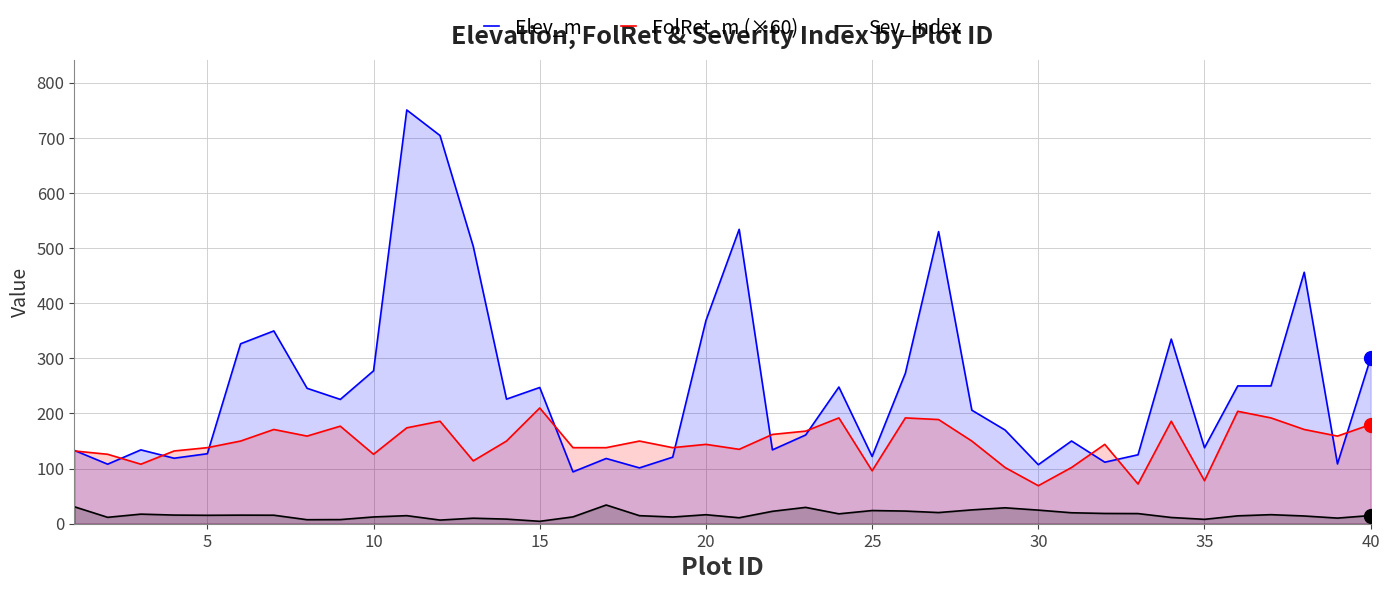

What is the minimum value for Sev_Index?

4.4